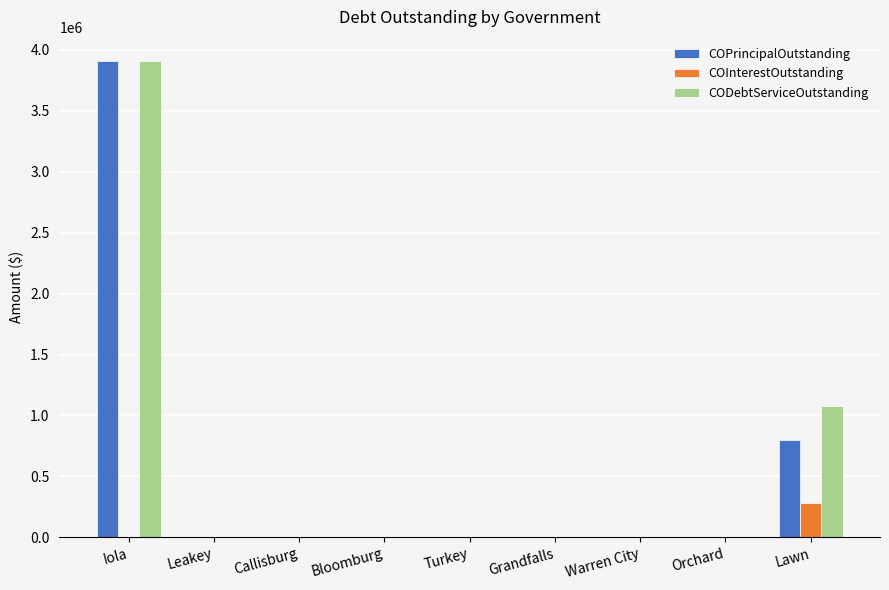

What value does the COPrincipalOutstanding series have at Lawn?

800000.0